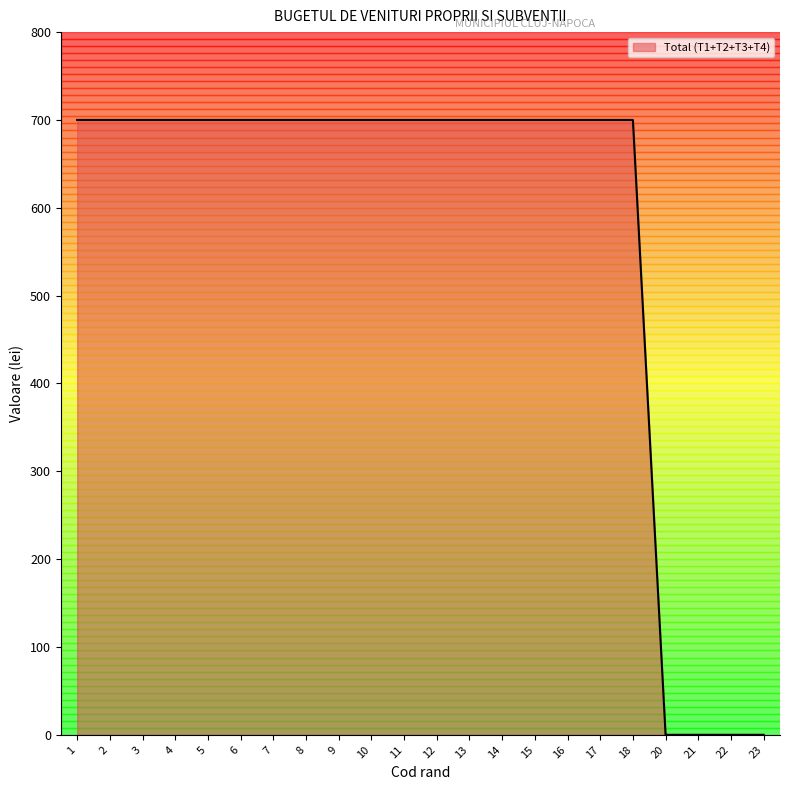

Does the chart display data point markers on the line(s)?

No